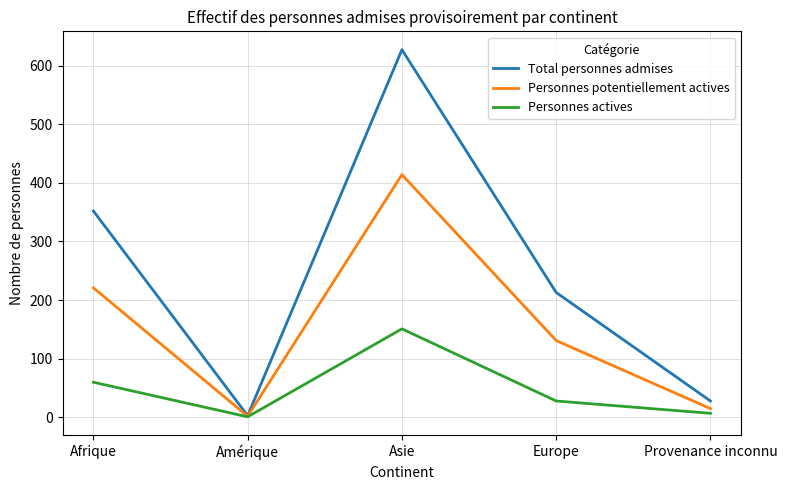

Reading left to right, transcribe all the data shown in this chart.

Total personnes admises: 352	3	627	213	28
Personnes potentiellement actives: 221	2	414	131	15
Personnes actives: 60	1	151	28	7